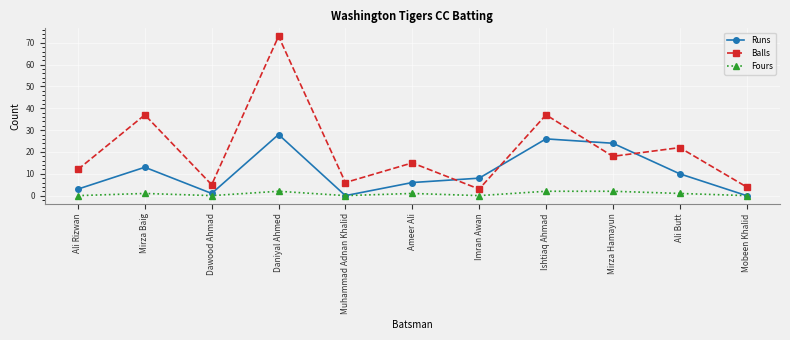

How many times do Runs and Balls cross each other?

4